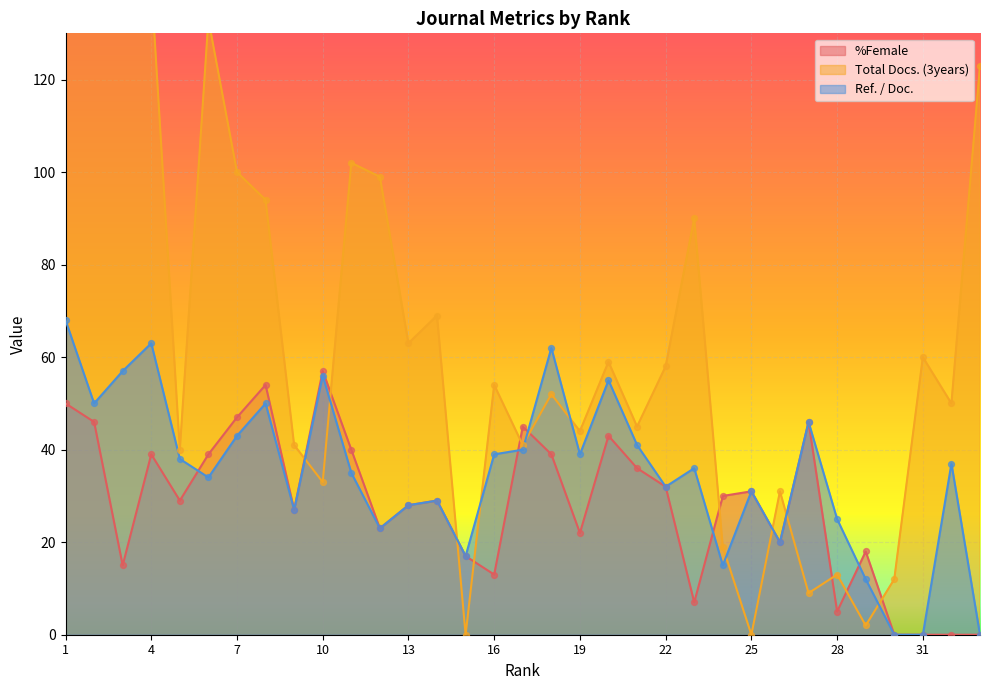

At which category is the sum across all series the highest?

2